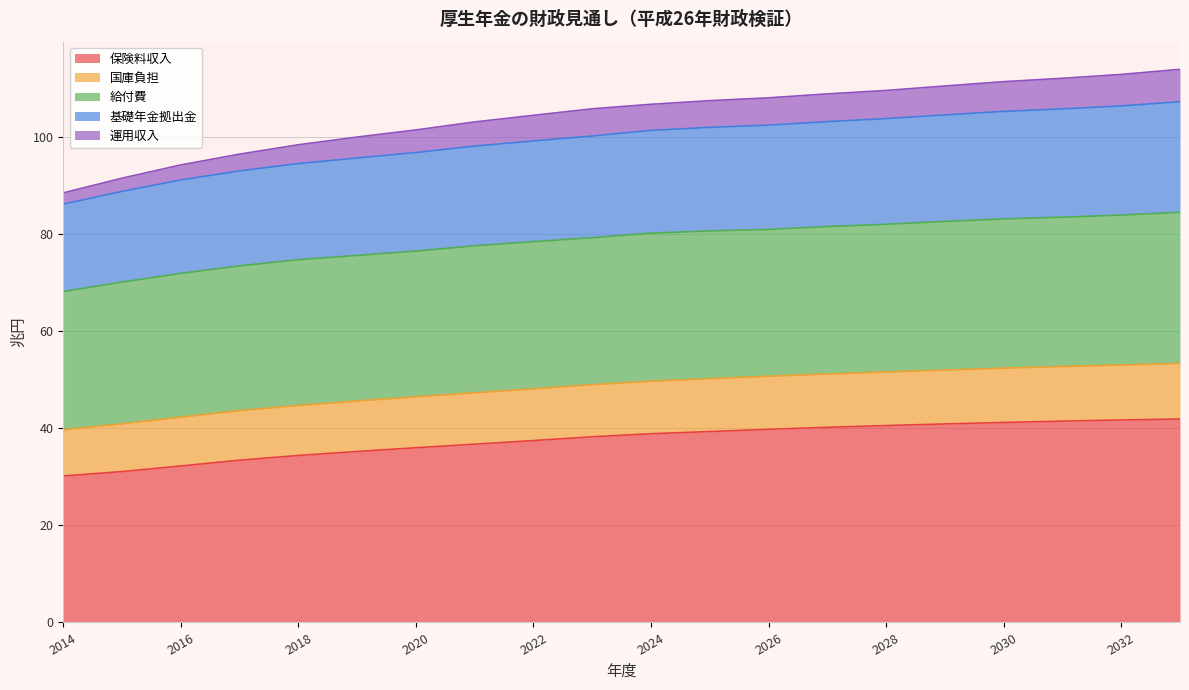

What is the maximum value for 保険料収入?

41.9